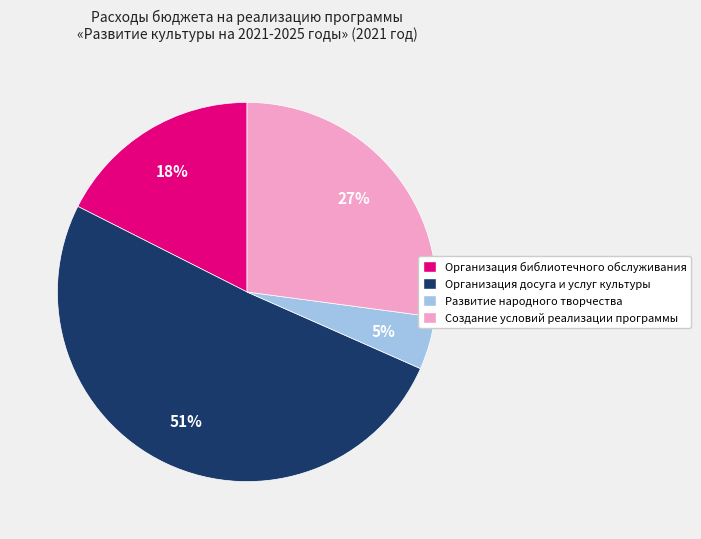

Which slice represents more than half of the pie?

Организация досуга и услуг культуры